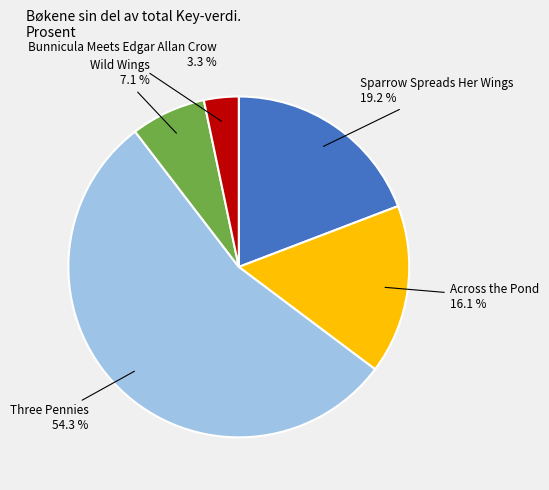

What percentage is NOT represented by Wild Wings?

92.9%